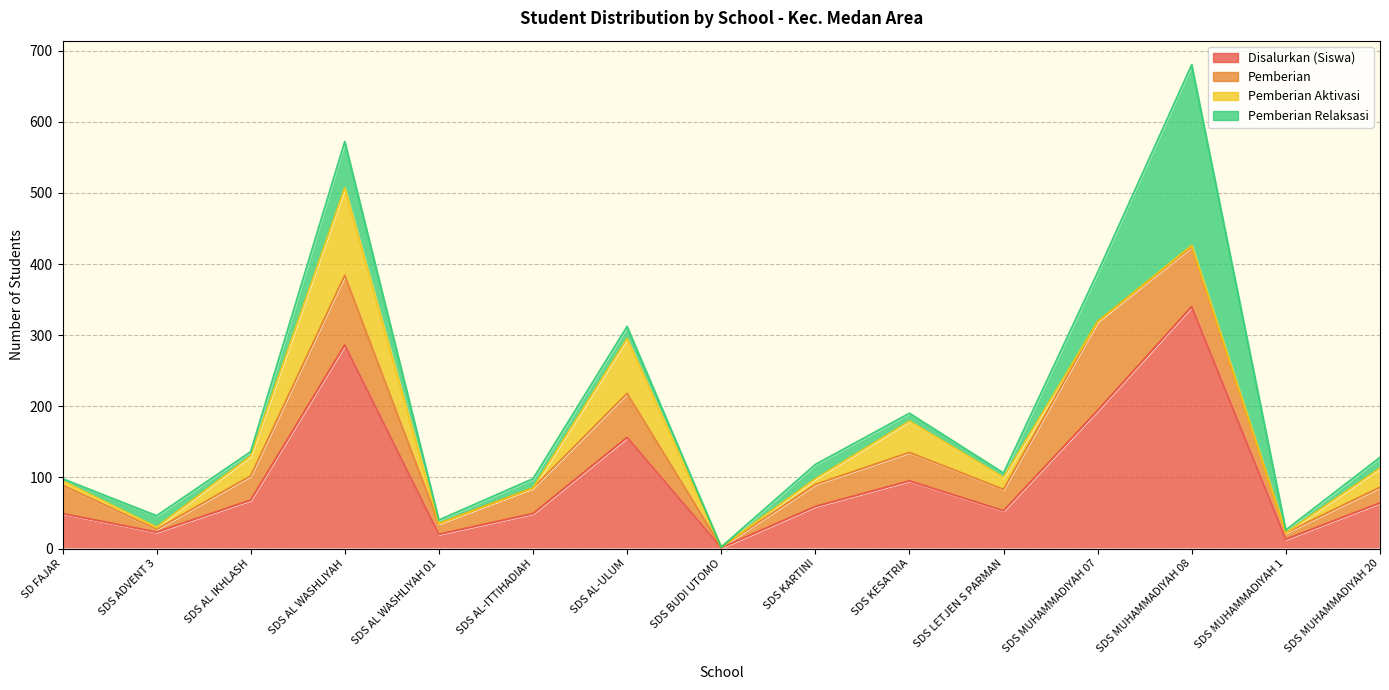

Between SDS BUDI UTOMO and SDS KARTINI, which is larger?

SDS KARTINI